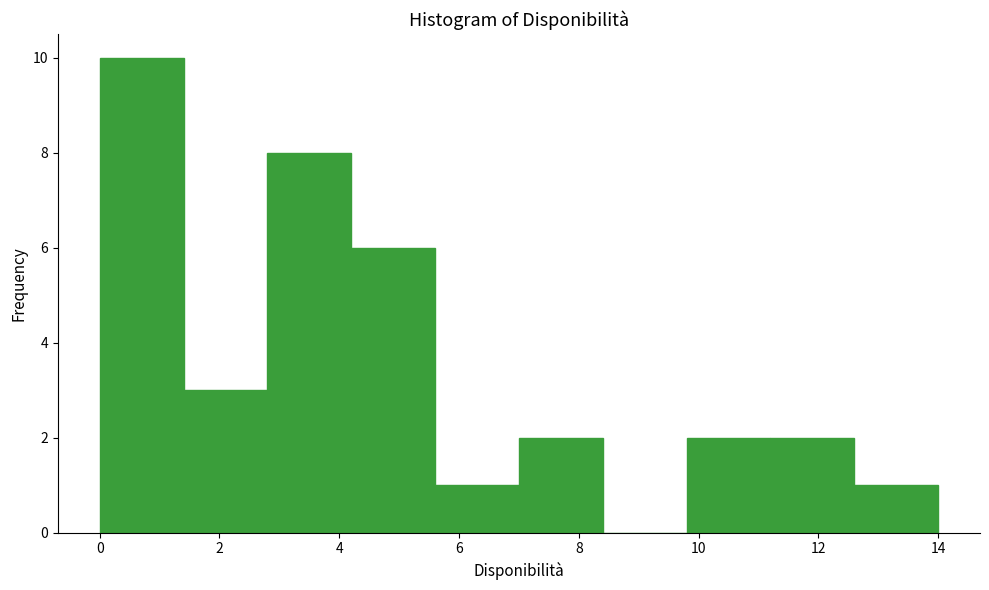

What is the height of the bar covering 5.6 to 7.0 on the x-axis? The values are not printed on the chart, so give them approximately, as read against the axis.

1